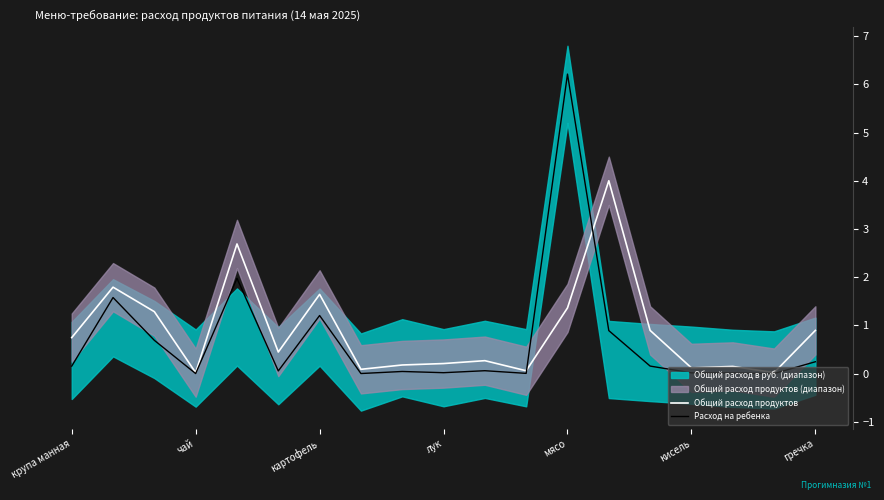

Where is the first local minimum for Общий расход продуктов?

чай